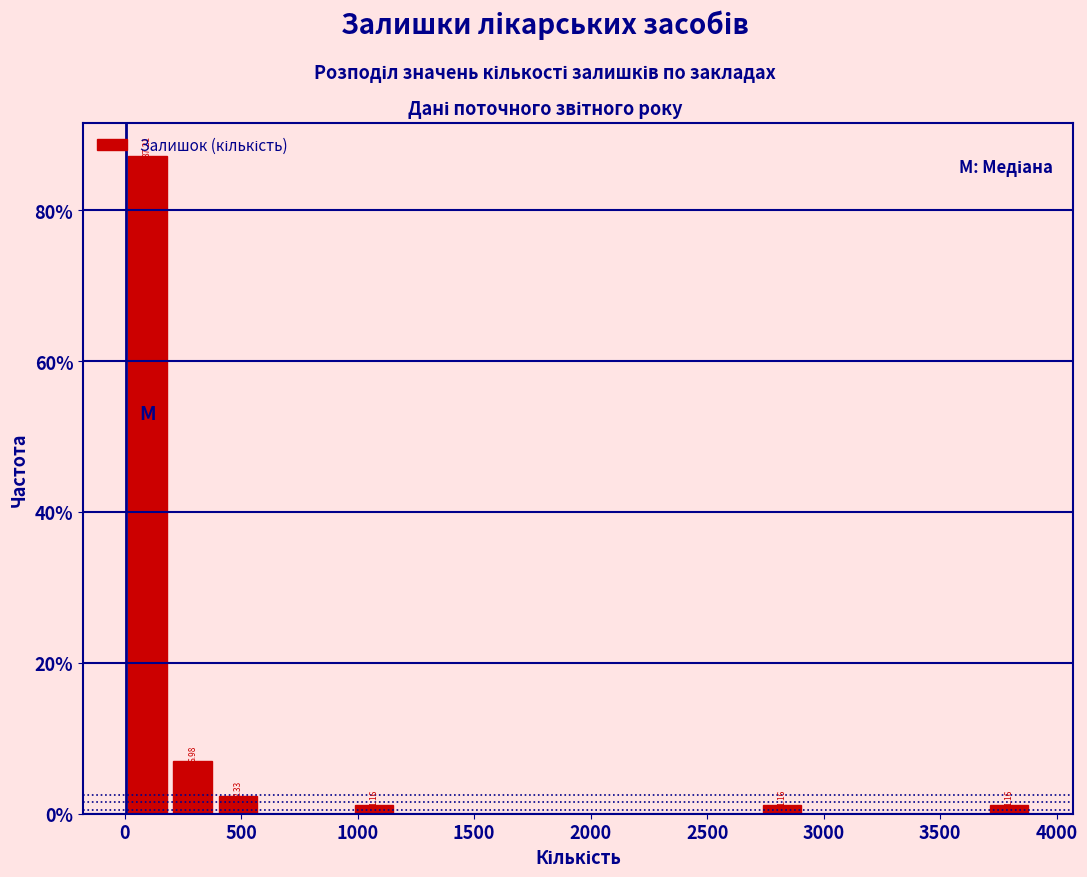

Read against the x-axis, roughly where is the centre of the tallest bar?

100